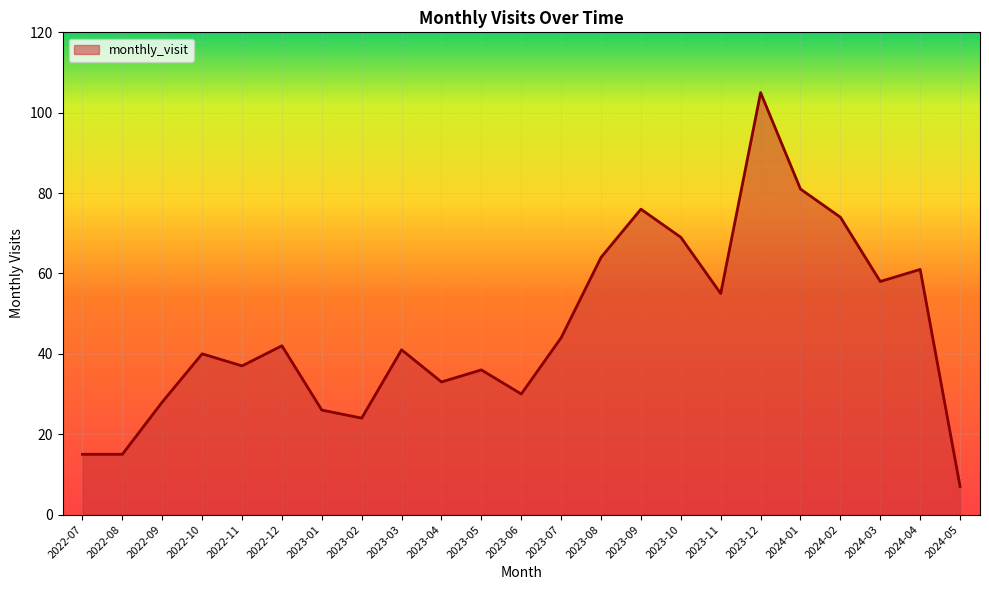

Reading right to left, what are all the values shown in this chart?

2024-05=7	2024-04=61	2024-03=58	2024-02=74	2024-01=81	2023-12=105	2023-11=55	2023-10=69	2023-09=76	2023-08=64	2023-07=44	2023-06=30	2023-05=36	2023-04=33	2023-03=41	2023-02=24	2023-01=26	2022-12=42	2022-11=37	2022-10=40	2022-09=28	2022-08=15	2022-07=15